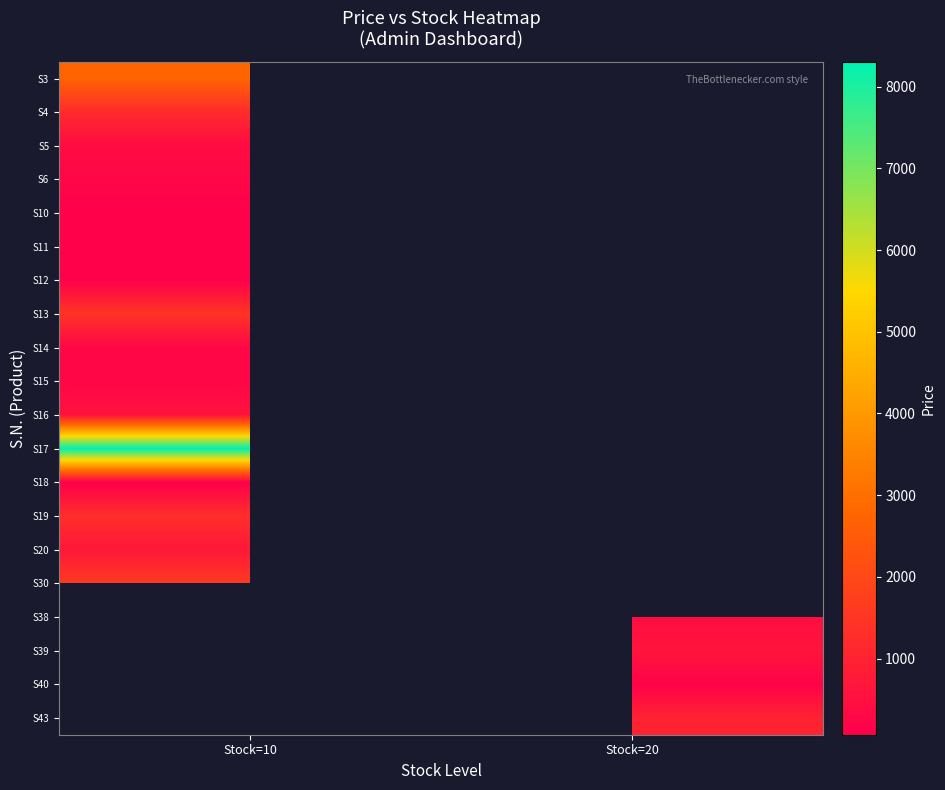

Between Stock=10 and Stock=20, which is larger?

Stock=20